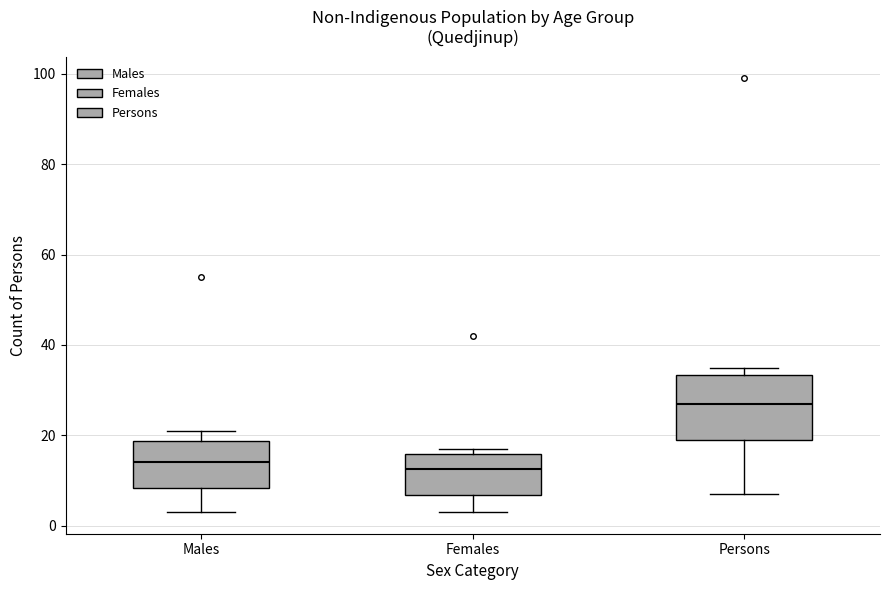

Where is the lower edge of the box for Females on the y-axis? The values are not printed on the chart, so give them approximately, as read against the axis.

6